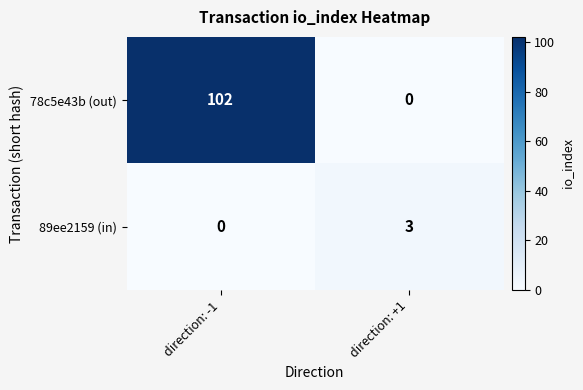

Between direction: -1 and direction: +1, which series saw the biggest shift?

78c5e43b (out)